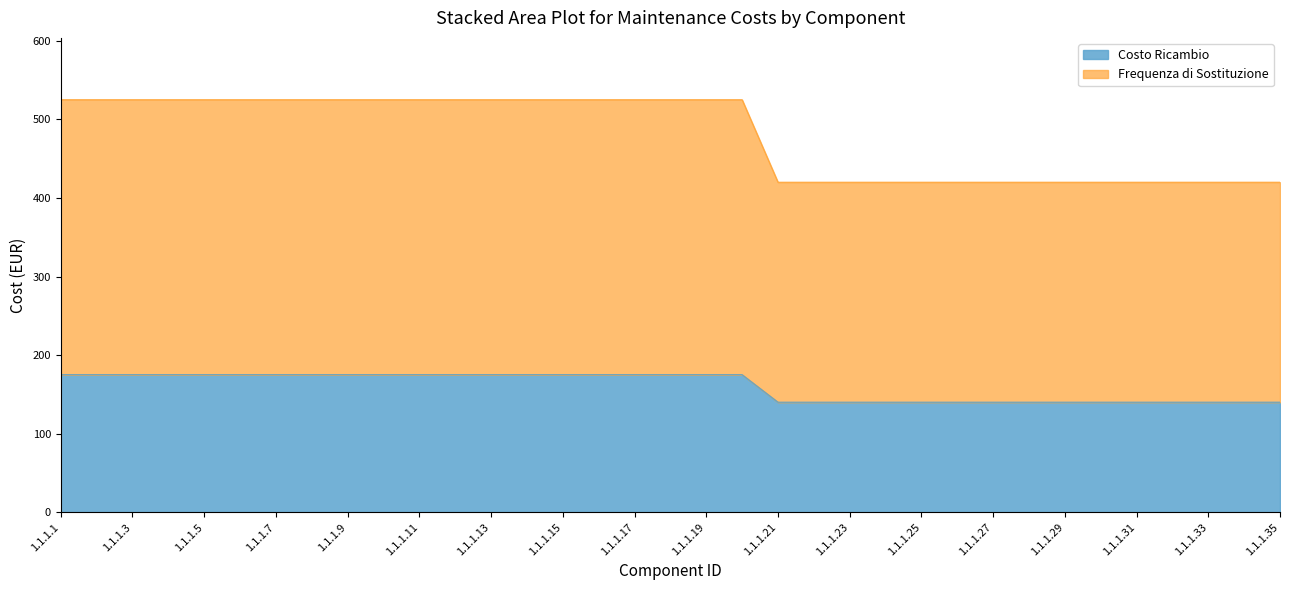

The Costo Ricambio series shows 175 at 1.1.1.12. True or false?

True